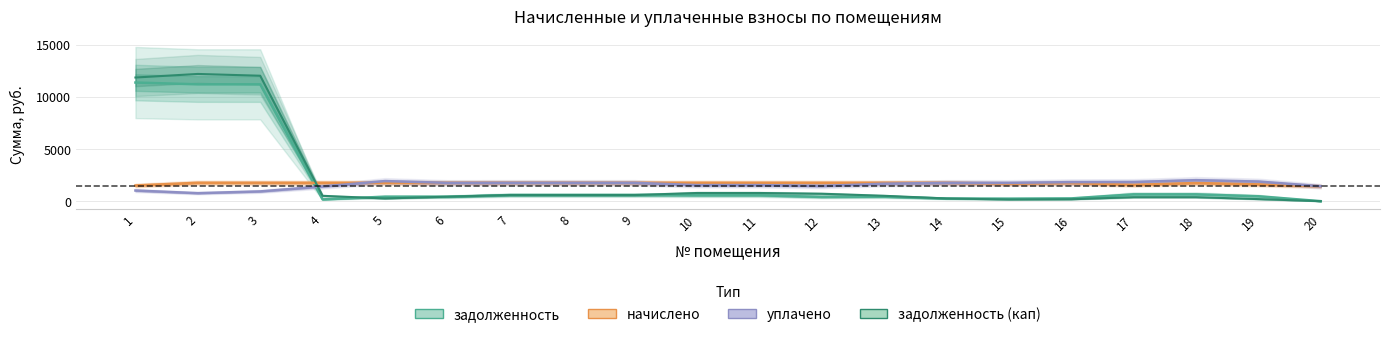

Rank the series at 12 from highest to lowest value.

начислено, уплачено, задолженность (кап), задолженность